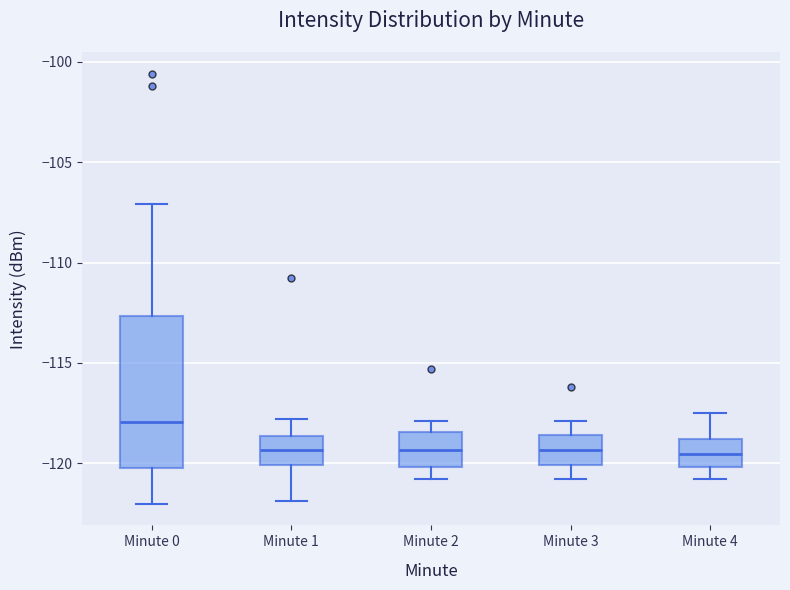

Which box has the highest median line?

Minute 0